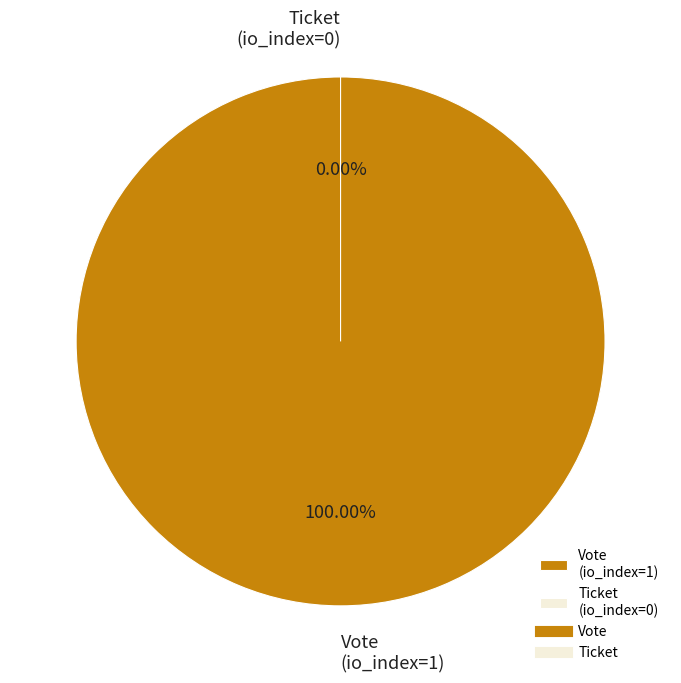

Is there a majority slice in this chart?

Yes